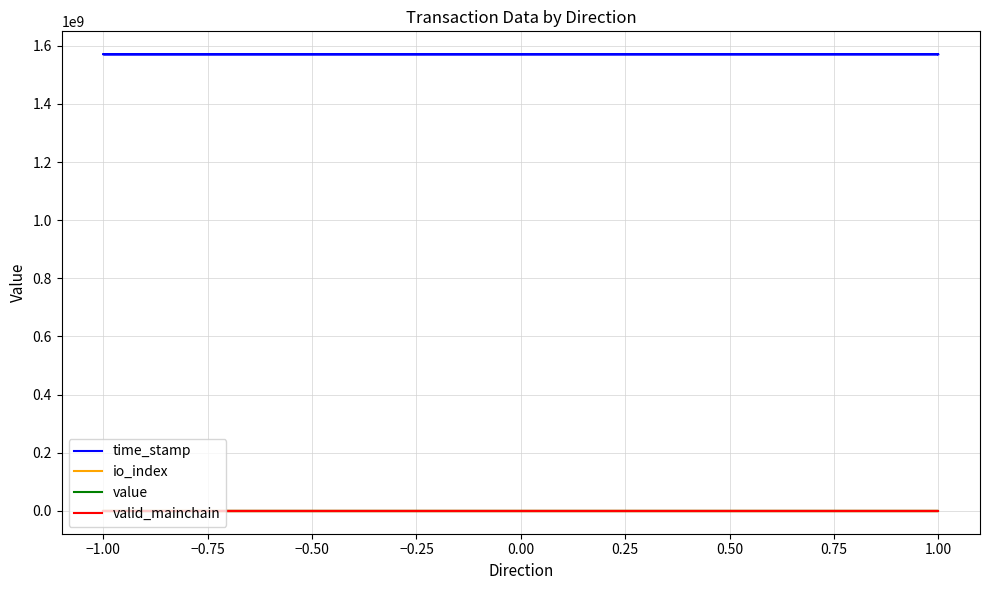

What is the difference between the maximum and second lowest values in the time_stamp series?

201100.0